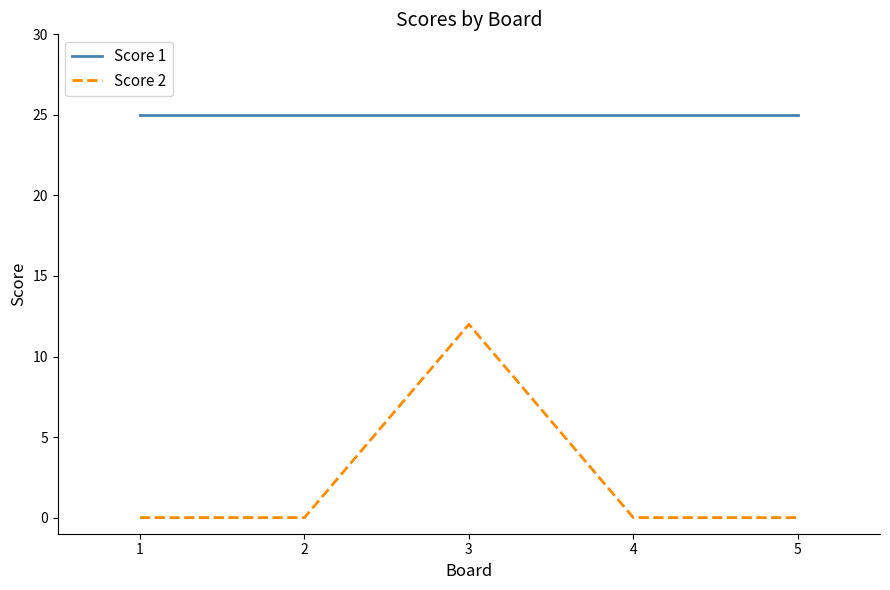

What is the approximate value of Score 1 at 3?

25